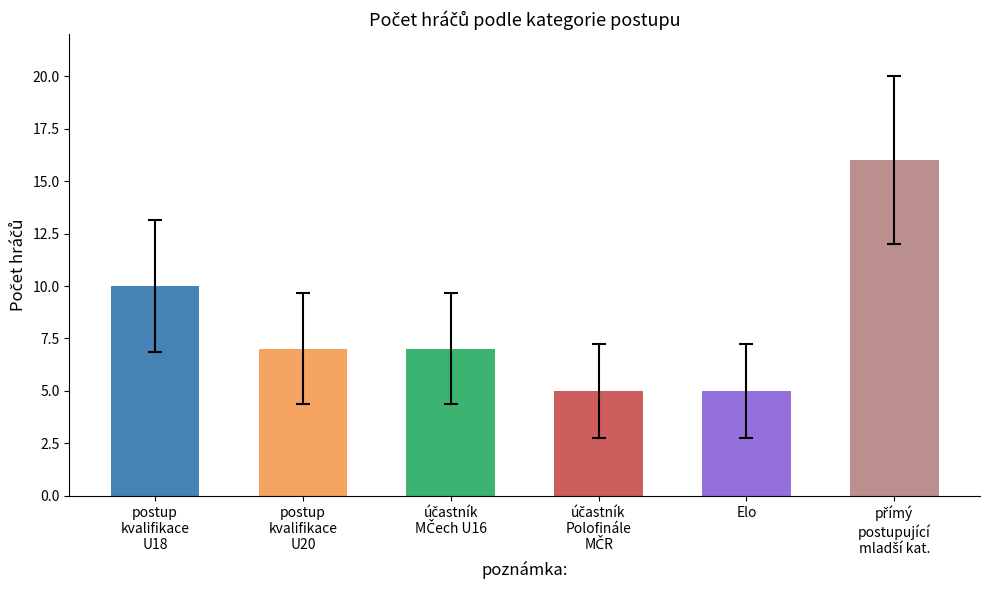

How many categories are shown in the chart?

6